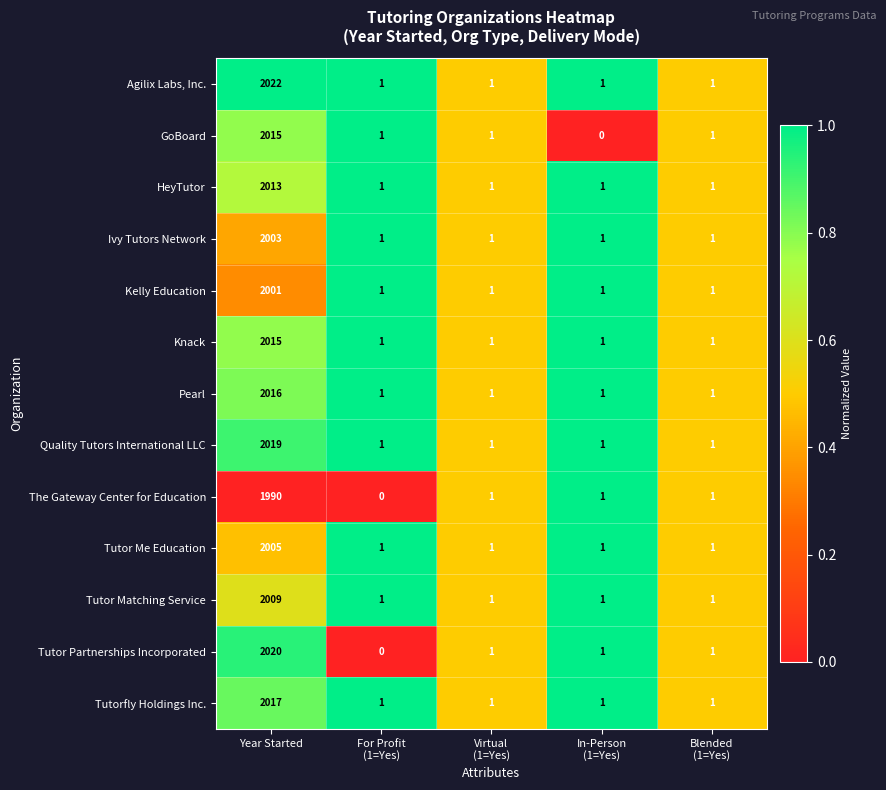

Which series has the widest spread of values?

Agilix Labs, Inc.